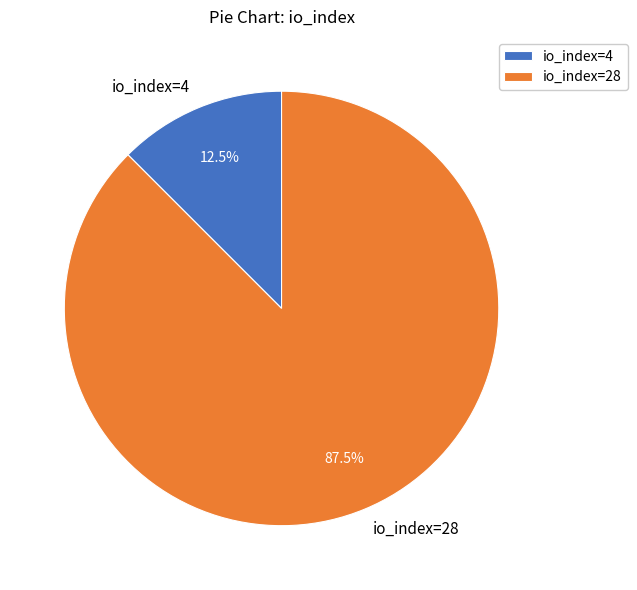

Is the sum of io_index=4 and io_index=28 greater than half?

Yes